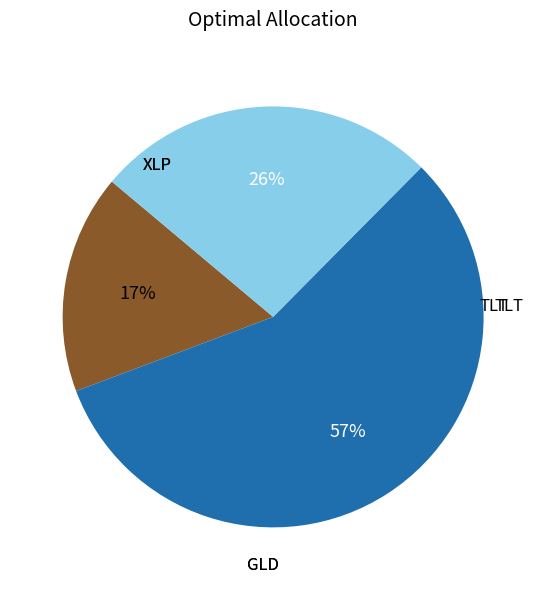

To the nearest percent, what is the average slice percentage?

33%